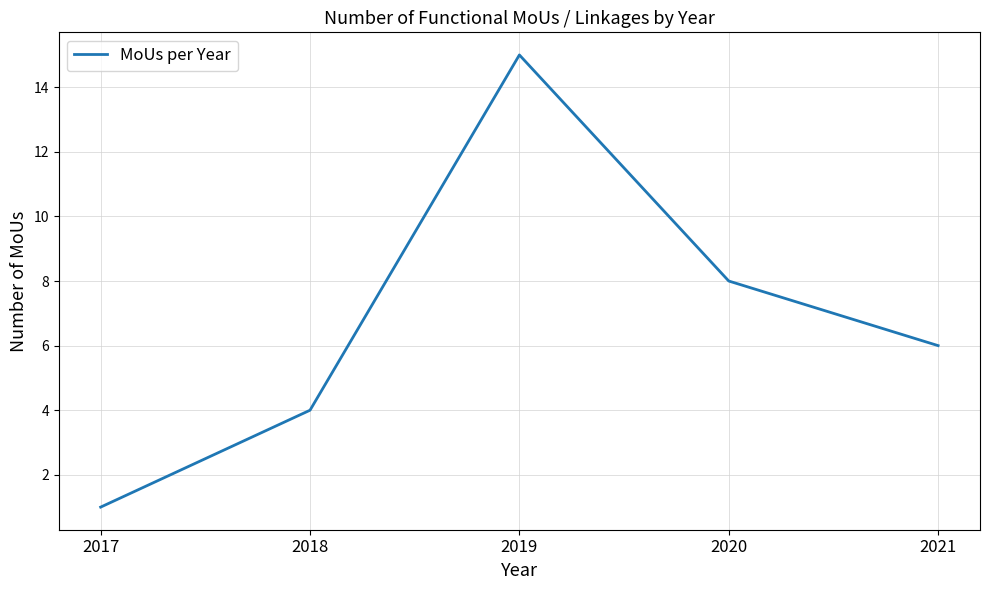

Where is the first local maximum?

2019